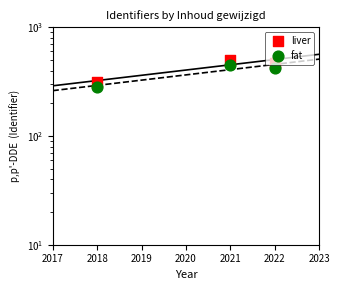

What are all the series names shown in the legend?

liver, fat